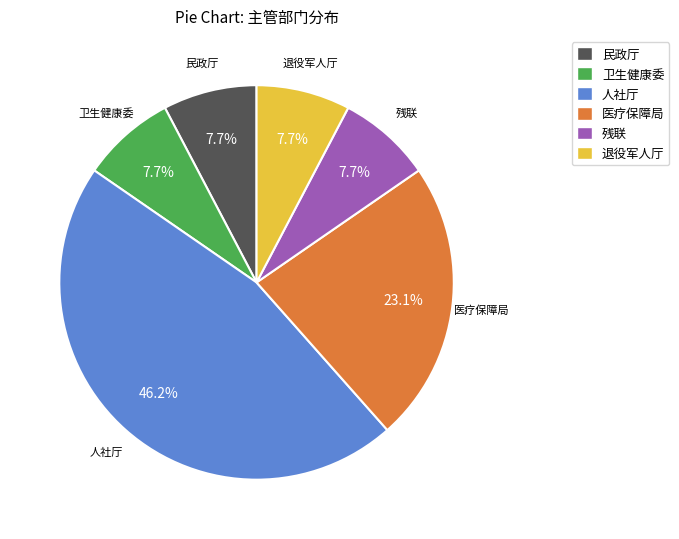

Is there a majority slice in this chart?

No